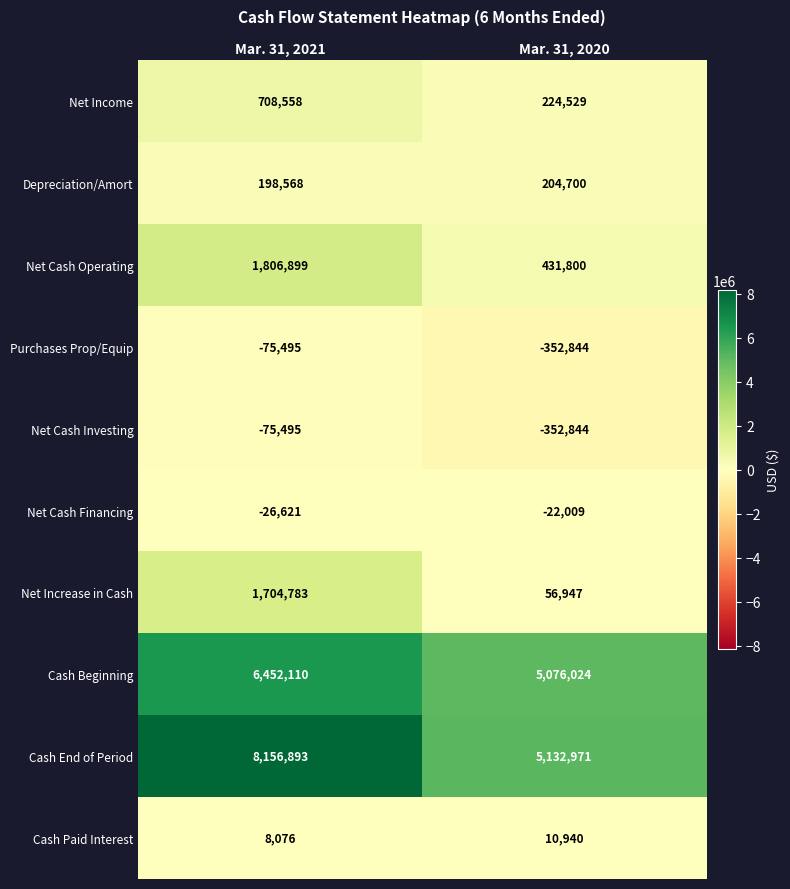

Between Mar. 31, 2021 and Mar. 31, 2020, which series saw the biggest shift?

Cash End of Period